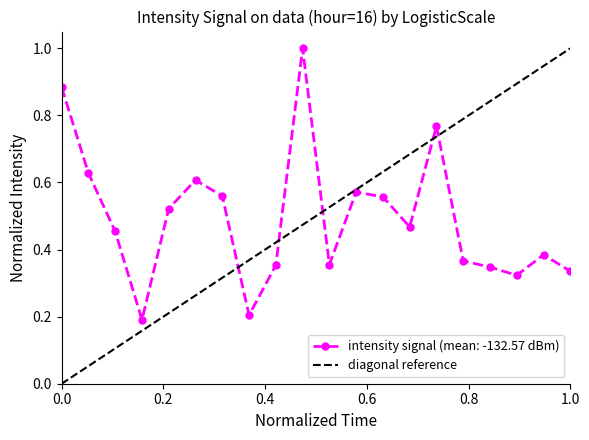

Which series has the widest spread of values?

diagonal reference